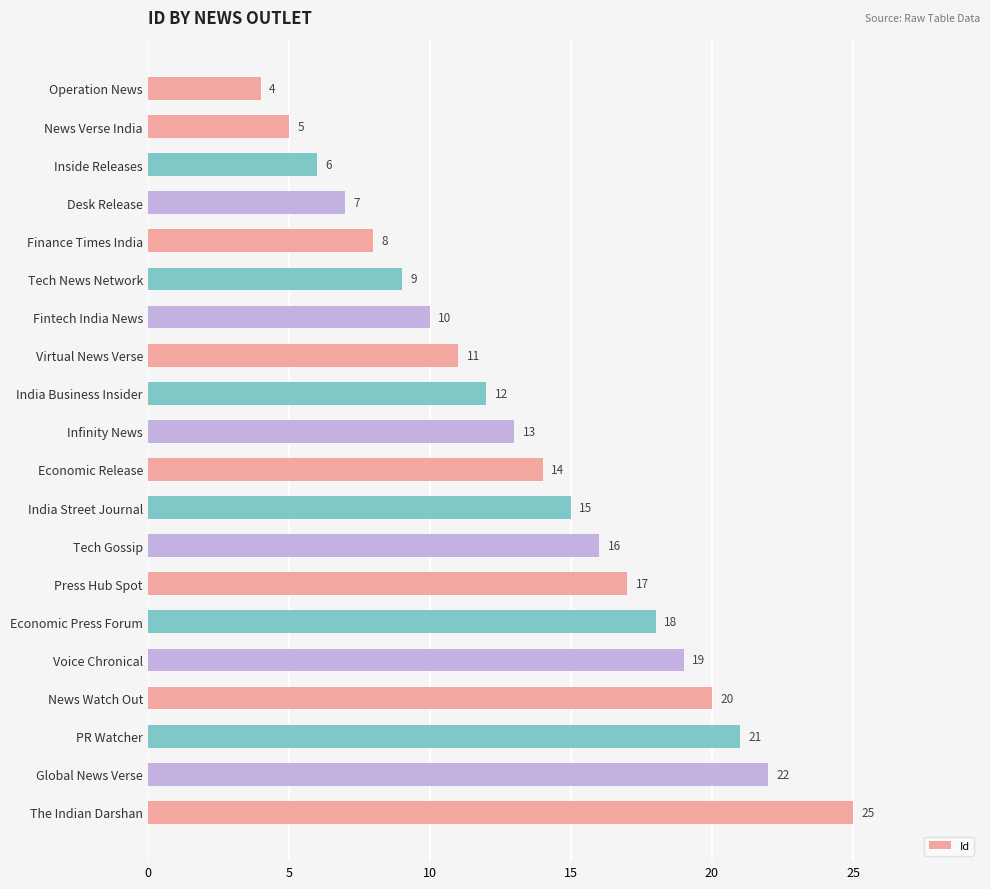

What is the difference between the maximum and minimum values?

21